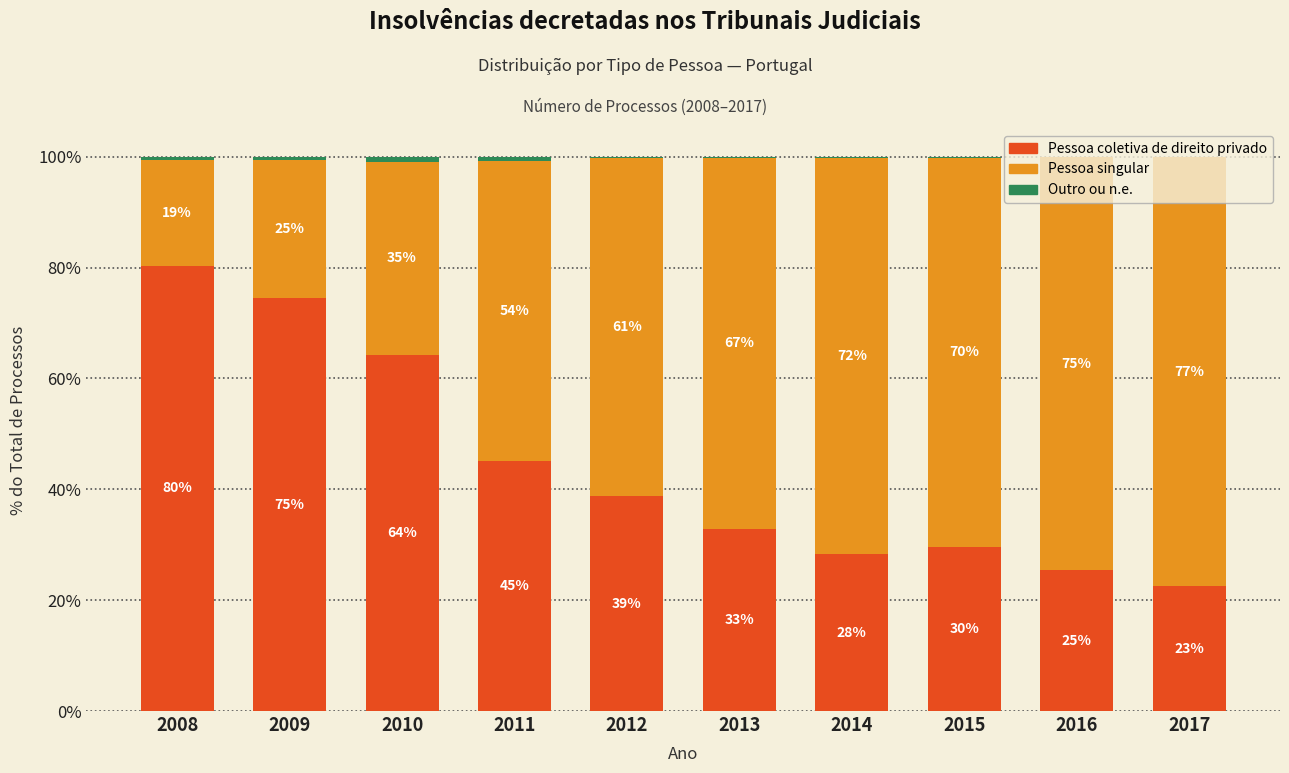

What is the total value across all series at 2017?

100.0